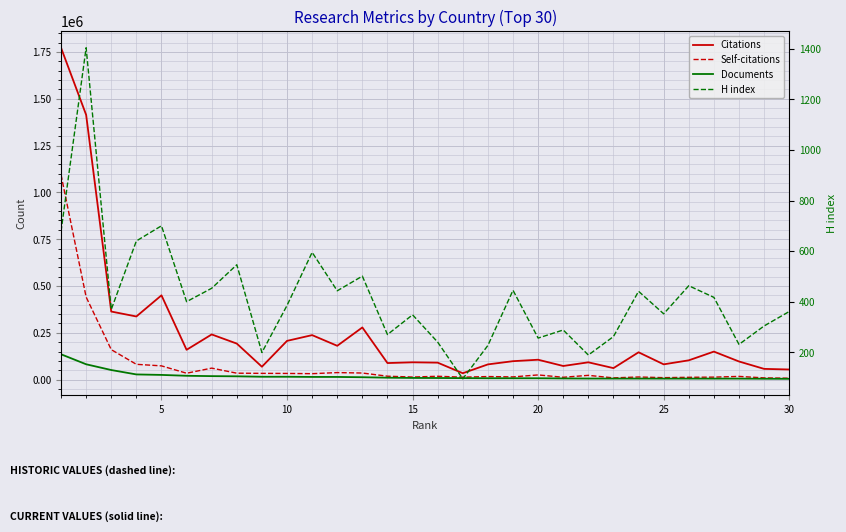

Reading left to right, extract all data points from this chart.

Citations: 1772680	1414188	363512	337168	450139	159135	241198	192288	68744	206800	237547	180507	278588	88309	92317	90481	33983	81205	98374	106121	72671	92343	61307	145851	81456	102950	149558	96762	57221	53957
Self-citations: 1094129	440963	160036	81610	73306	33984	61285	34212	33314	32890	31611	37421	35099	18120	13629	17739	12943	16229	14406	24942	12399	22646	9128	13929	10341	12229	13178	17044	9076	7390
Documents: 135276	81840	51088	27568	24984	20336	18527	17514	15168	15161	14227	14153	12672	10130	8860	8472	7821	7205	7148	7083	6174	5652	5498	5445	5342	5341	5259	5250	4588	4182
H index: 678	1404	369	640	700	400	453	546	199	385	595	443	501	270	348	240	95	227	445	256	288	189	262	441	352	463	417	231	304	361